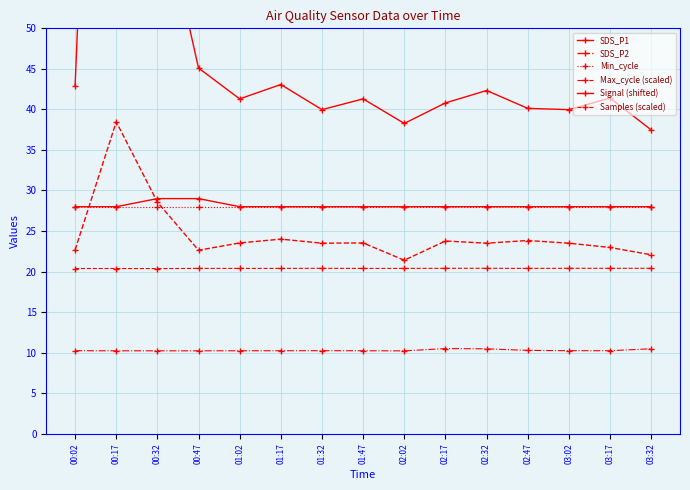

What are all the series names shown in the legend?

SDS_P1, SDS_P2, Min_cycle, Max_cycle (scaled), Signal (shifted), Samples (scaled)